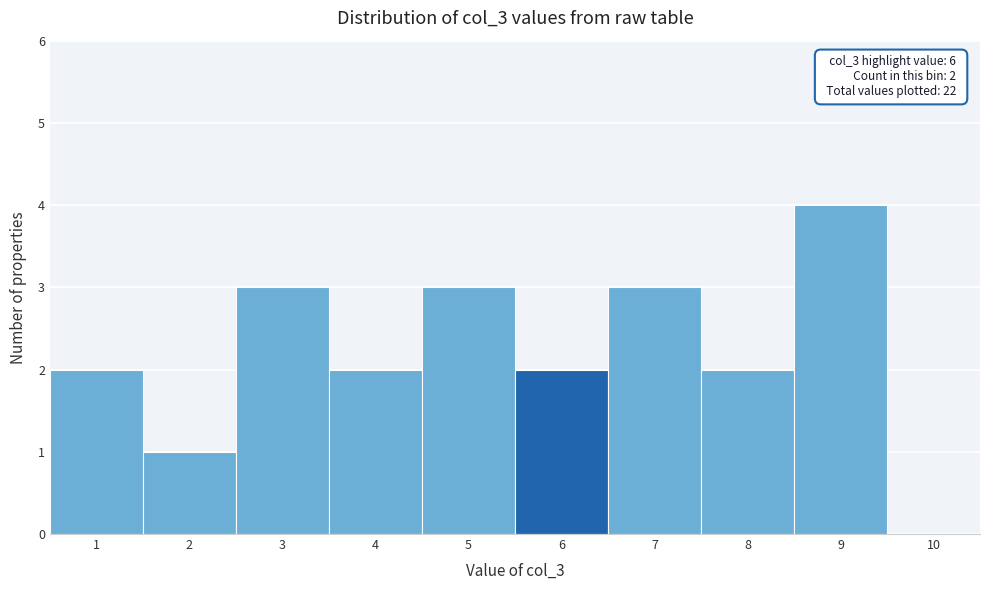

Over which range of the x-axis is the bar tallest?

8.5 to 9.5